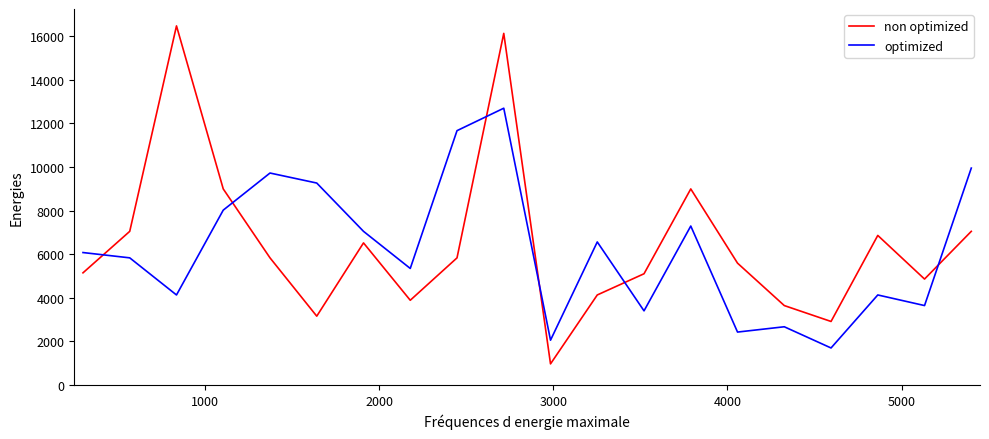

How many interior local valleys does the non optimized series have?

5